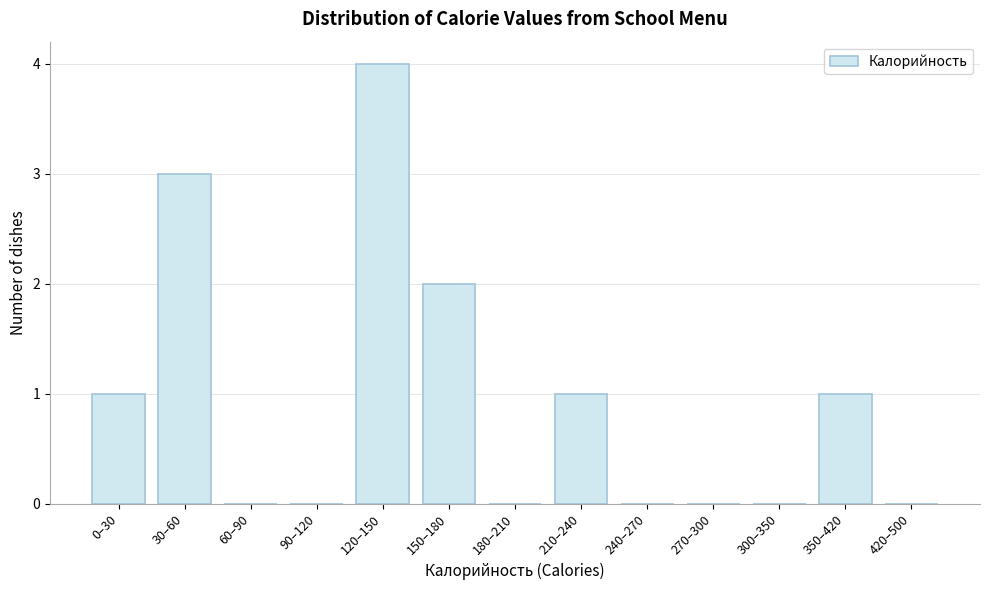

Reading right to left, list all the values displayed in this chart.

420–500=0	350–420=1	300–350=0	270–300=0	240–270=0	210–240=1	180–210=0	150–180=2	120–150=4	90–120=0	60–90=0	30–60=3	0–30=1